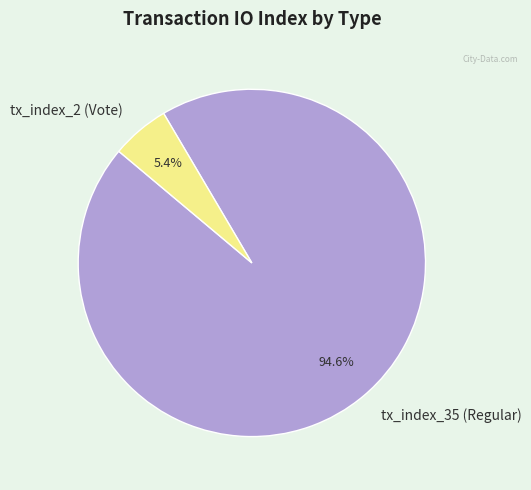

Combined, do tx_index_35 (Regular) and tx_index_2 (Vote) account for over 50%?

Yes